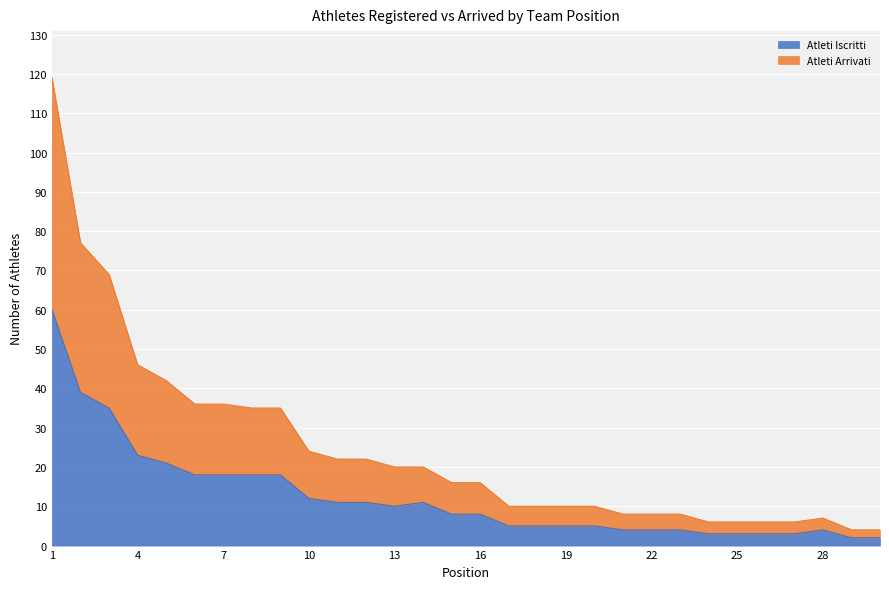

What are all the series names shown in the legend?

Atleti Iscritti, Atleti Arrivati